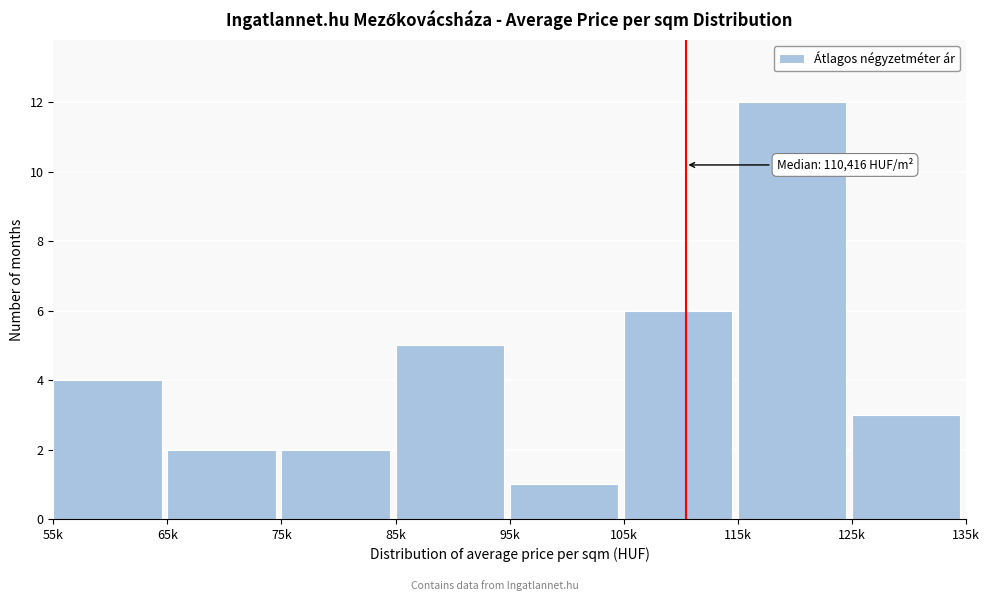

Reading left to right, transcribe all the data shown in this chart.

4	2	2	5	1	6	12	3